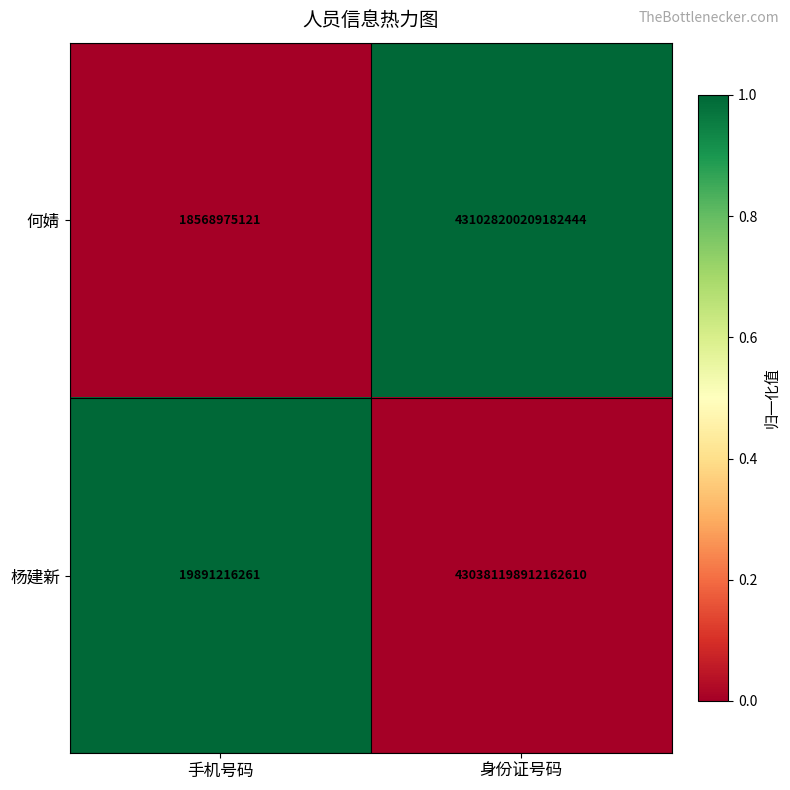

Rank the series by their average value, from lowest to highest.

杨建新, 何婧